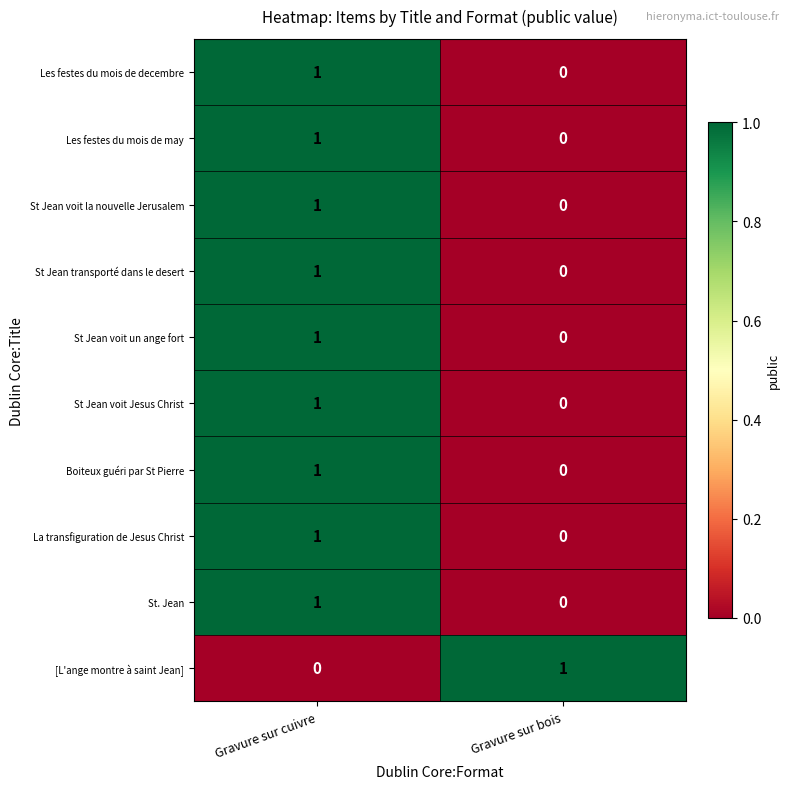

List the labels in order of Les festes du mois de may value, smallest first.

Gravure sur bois, Gravure sur cuivre